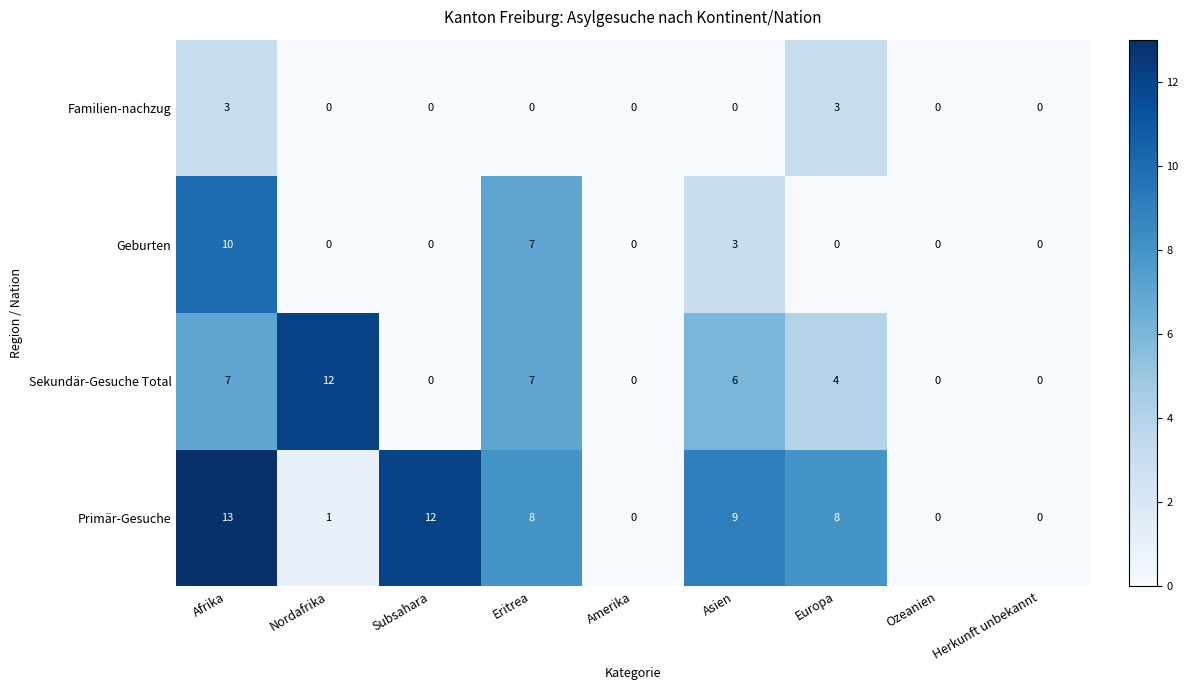

What is the difference between the highest and lowest values at Subsahara?

12